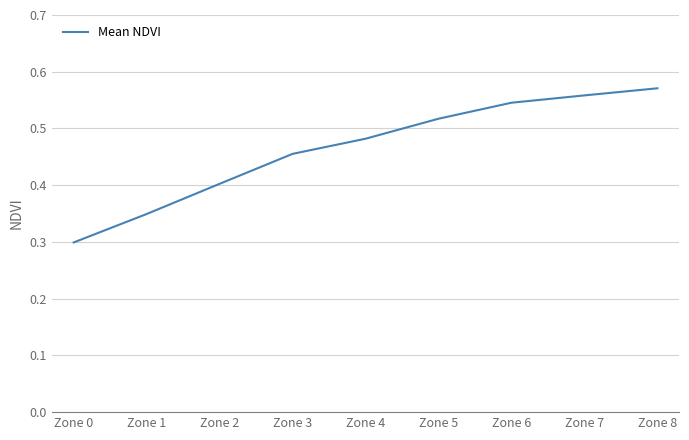

Rank the categories by value from highest to lowest.

Zone 8, Zone 7, Zone 6, Zone 5, Zone 4, Zone 3, Zone 2, Zone 1, Zone 0